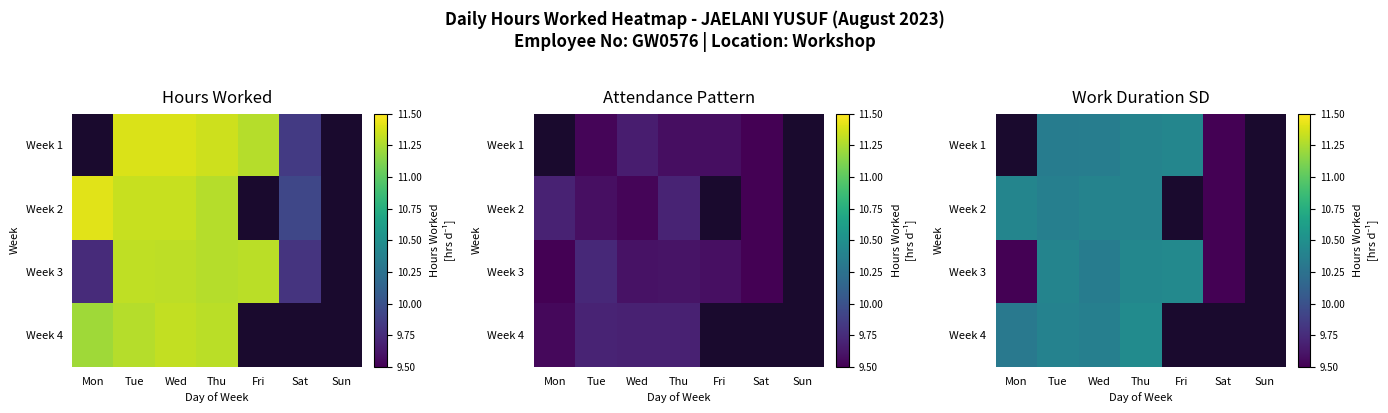

At which label does Week 3 first exceed 10?

Tue